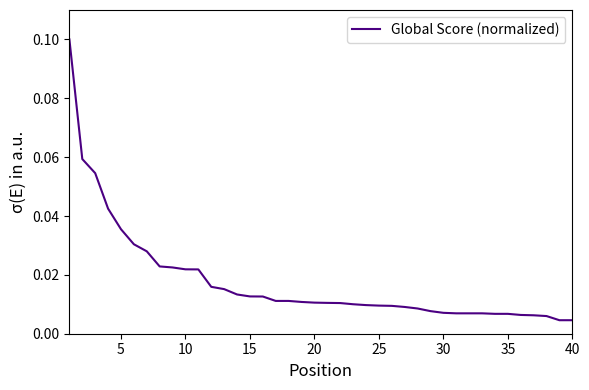

What is the difference between the second highest and minimum values?

0.1